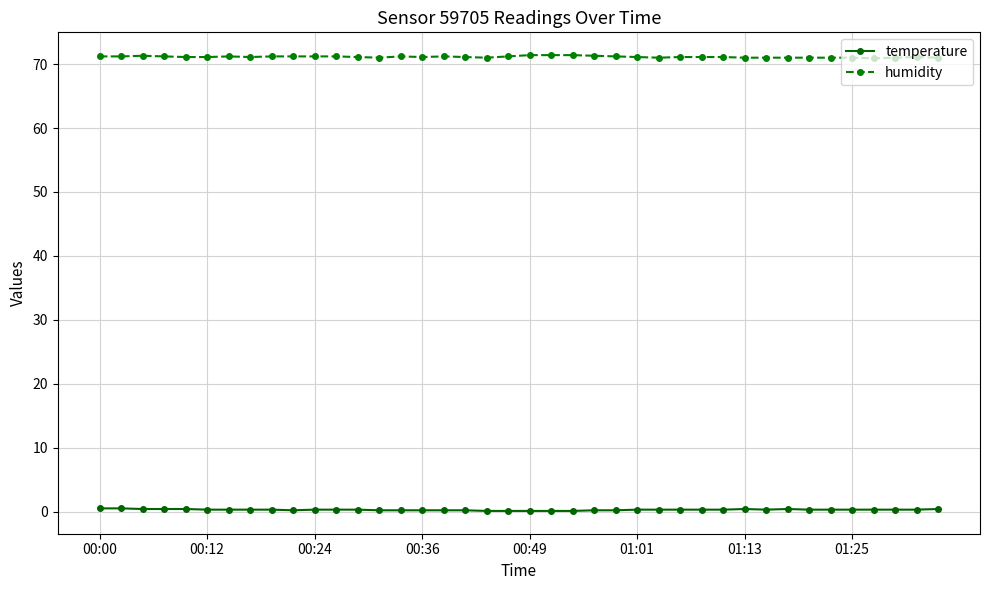

What is the difference between the second highest and second lowest values in the temperature series?

0.4